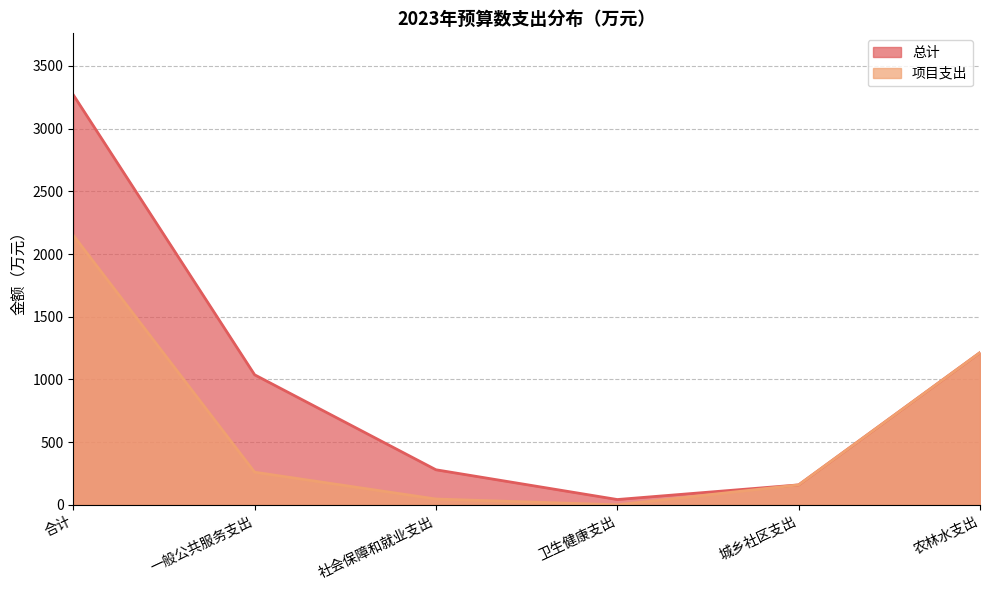

What are all the series names shown in the legend?

总计, 项目支出